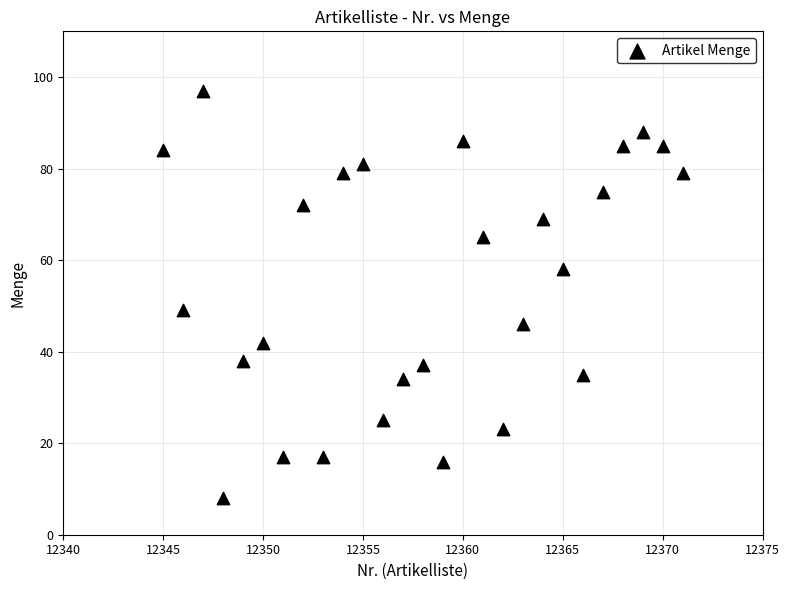

What is the range of Y values (max minus min)?

89